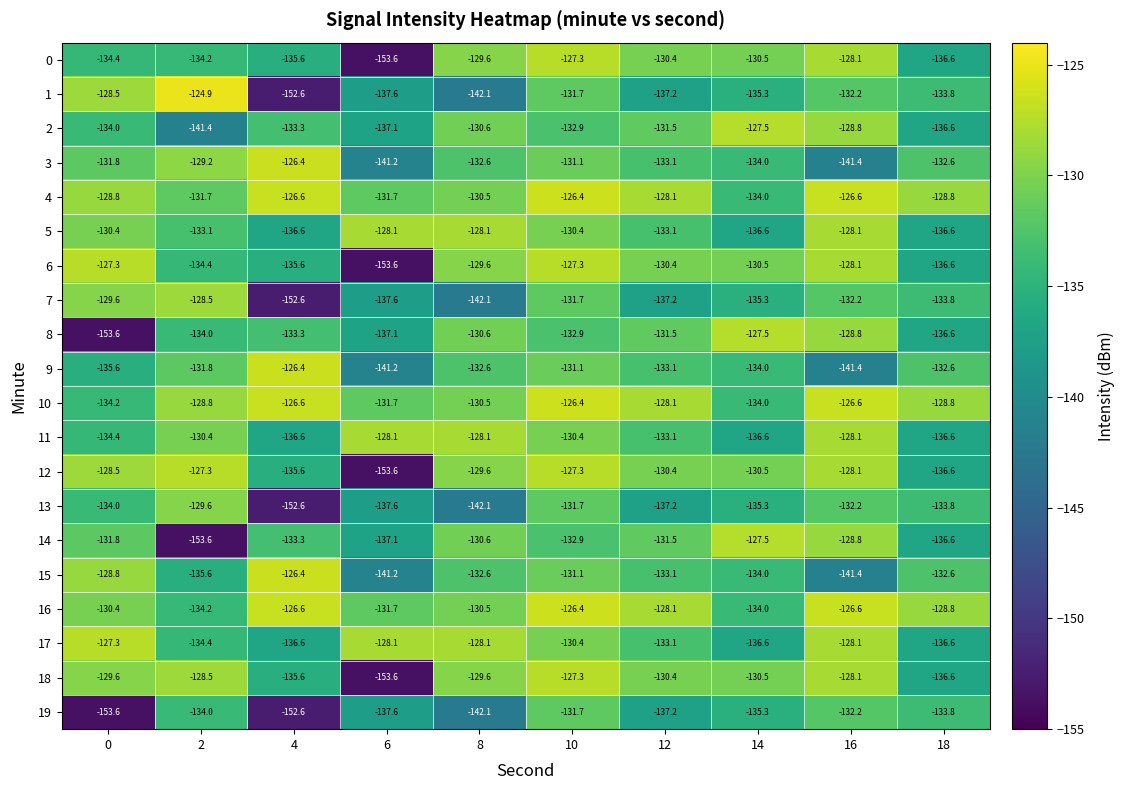

What is the difference between the second highest and second lowest values in the 17 series?

8.5